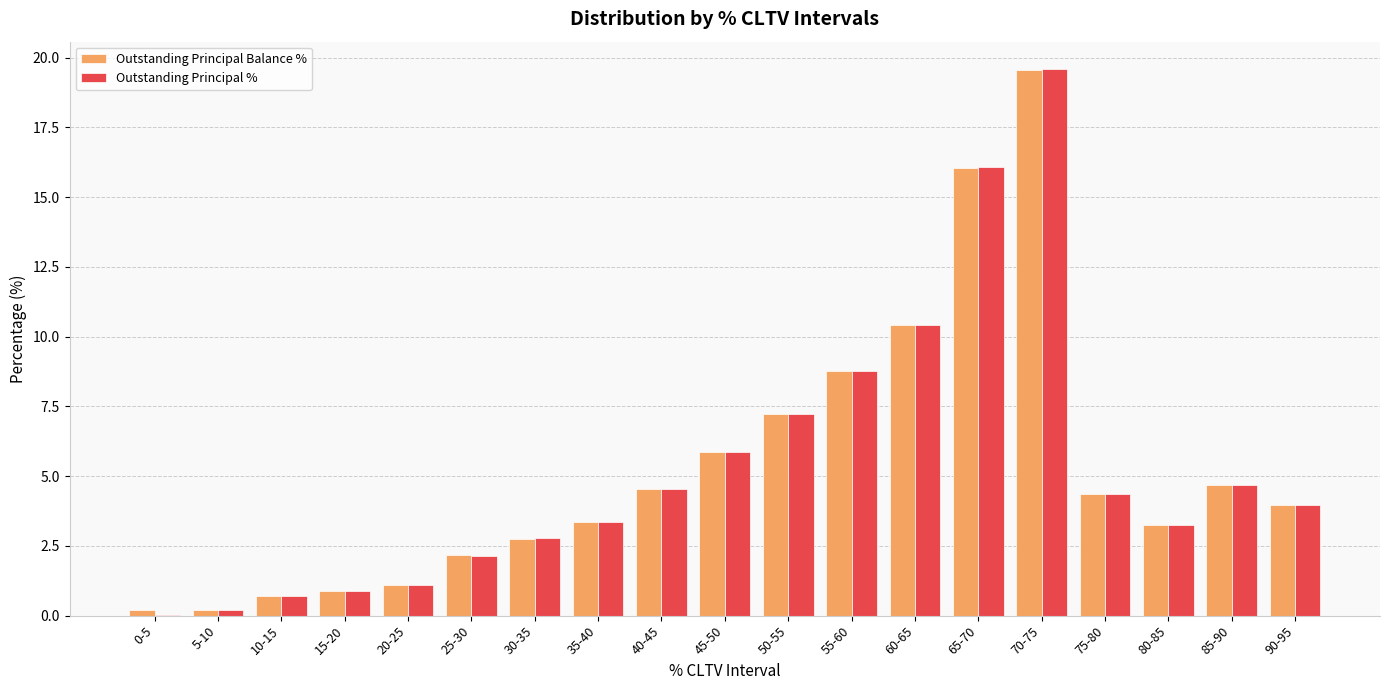

At which category does the chart reach its peak across all series?

70-75